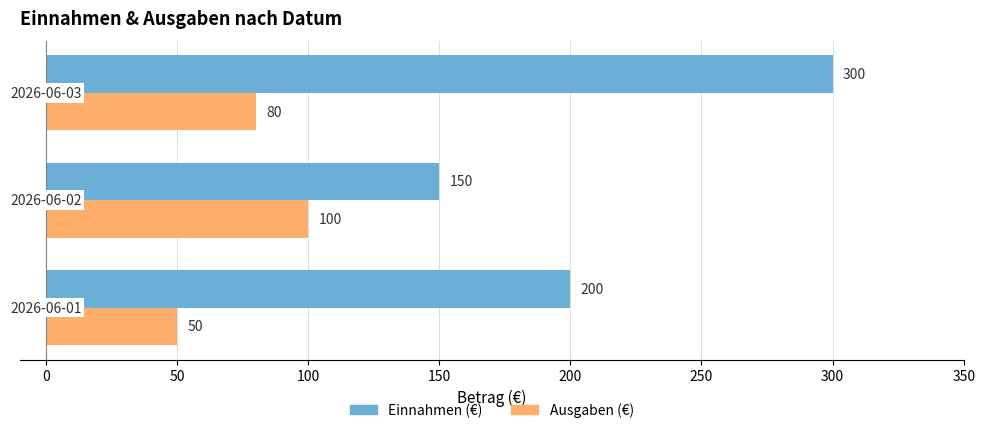

How many distinct data groups are displayed?

2